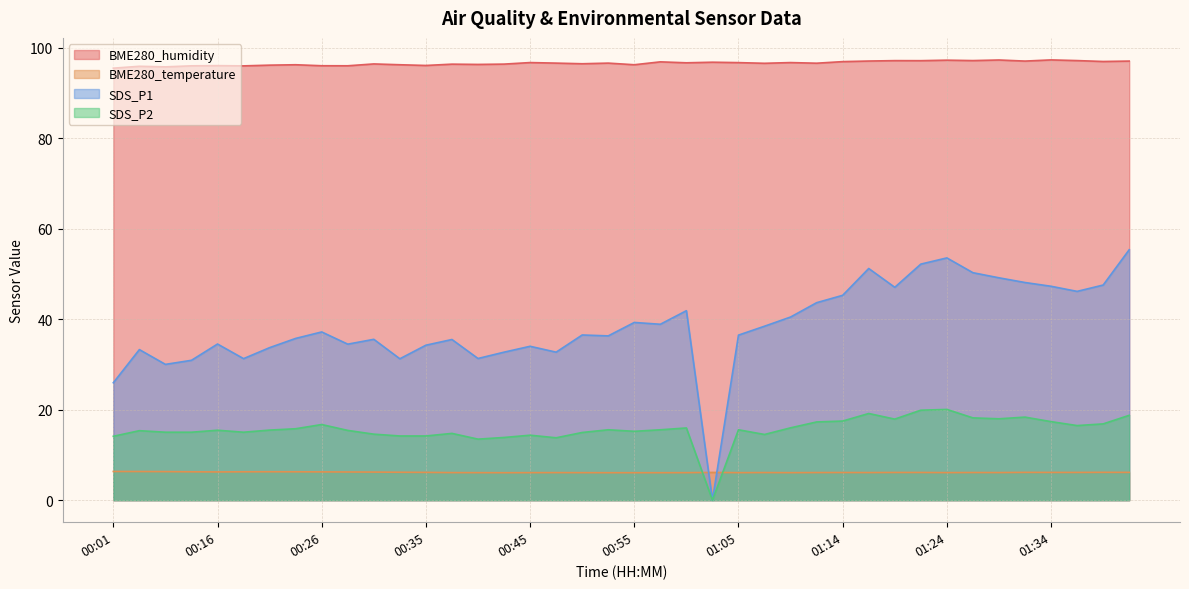

Reading left to right, transcribe all the data shown in this chart.

BME280_humidity: 95.5	95.9	95.8	96.0	96.1	96.0	96.2	96.3	96.1	96.0	96.5	96.3	96.1	96.4	96.3	96.4	96.8	96.6	96.5	96.6	96.3	96.9	96.7	96.8	96.8	96.6	96.8	96.6	97.0	97.1	97.2	97.2	97.3	97.2	97.3	97.1	97.3	97.2	97.0	97.1
BME280_temperature: 6.3	6.3	6.3	6.3	6.2	6.3	6.3	6.3	6.3	6.2	6.2	6.2	6.2	6.1	6.1	6.1	6.1	6.1	6.1	6.1	6.1	6.1	6.1	6.1	6.1	6.1	6.1	6.1	6.1	6.1	6.1	6.1	6.1	6.1	6.1	6.2	6.1	6.1	6.2	6.2
SDS_P1: 26.0	33.3	30.0	30.9	34.5	31.3	33.7	35.8	37.2	34.5	35.6	31.3	34.3	35.5	31.3	32.7	34.0	32.7	36.5	36.3	39.3	38.9	41.9	0.0	36.5	38.5	40.5	43.7	45.3	51.2	47.1	52.2	53.6	50.3	49.2	48.1	47.3	46.2	47.6	55.4
SDS_P2: 14.1	15.4	15.0	15.0	15.5	15.0	15.5	15.8	16.7	15.4	14.6	14.2	14.2	14.8	13.5	13.9	14.4	13.8	15.0	15.6	15.2	15.6	16.0	0.0	15.6	14.5	16.0	17.3	17.5	19.2	17.9	19.9	20.1	18.2	18.0	18.4	17.4	16.5	16.9	18.8